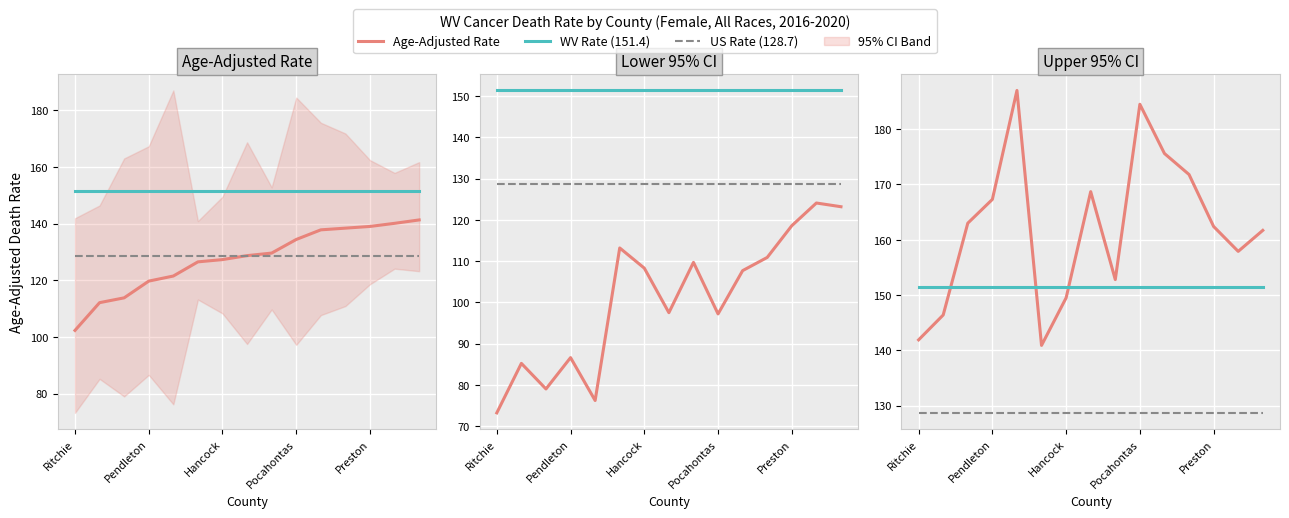

Which series changed the most between Preston and 5?

Age-Adjusted Rate